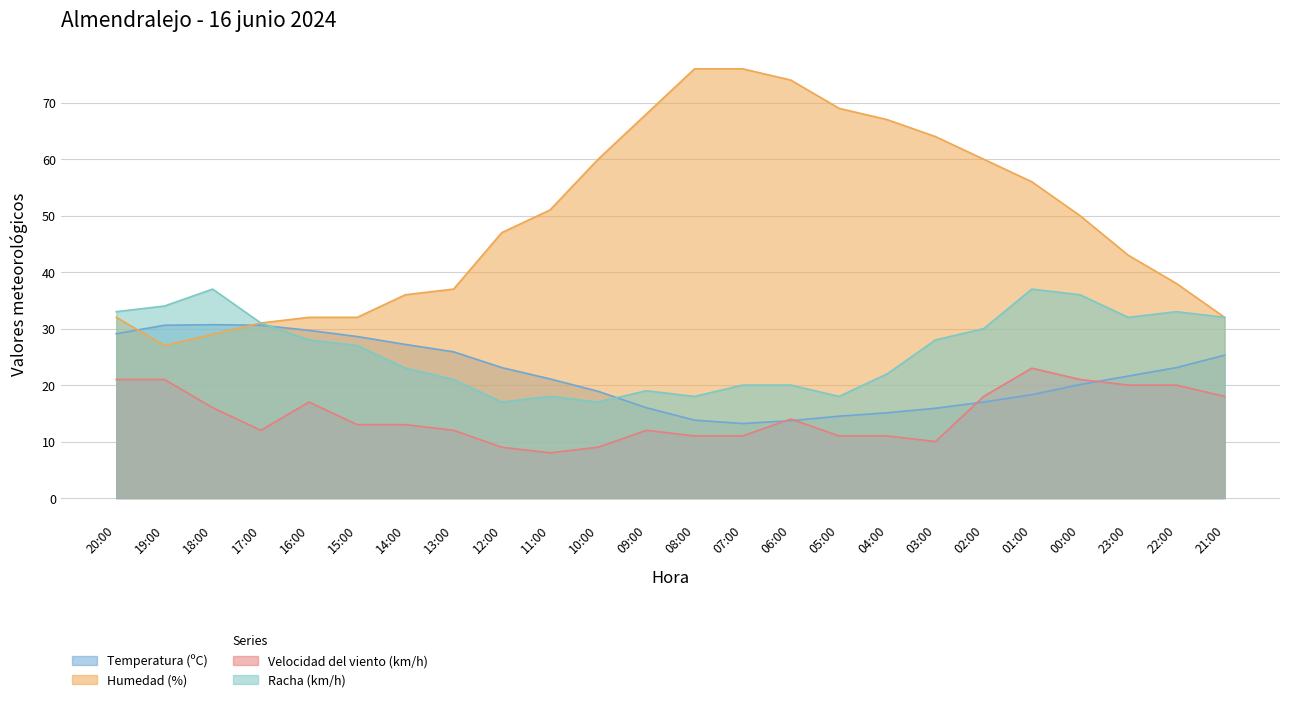

At which category is the sum across all series the highest?

01:00